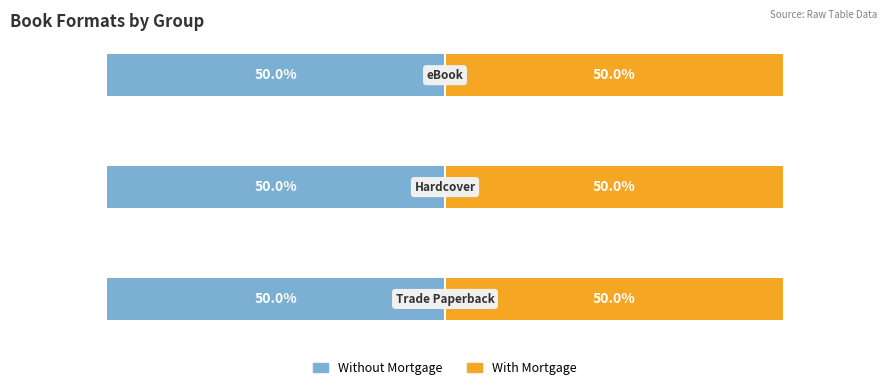

At which category does the chart reach its peak across all series?

Trade Paperback